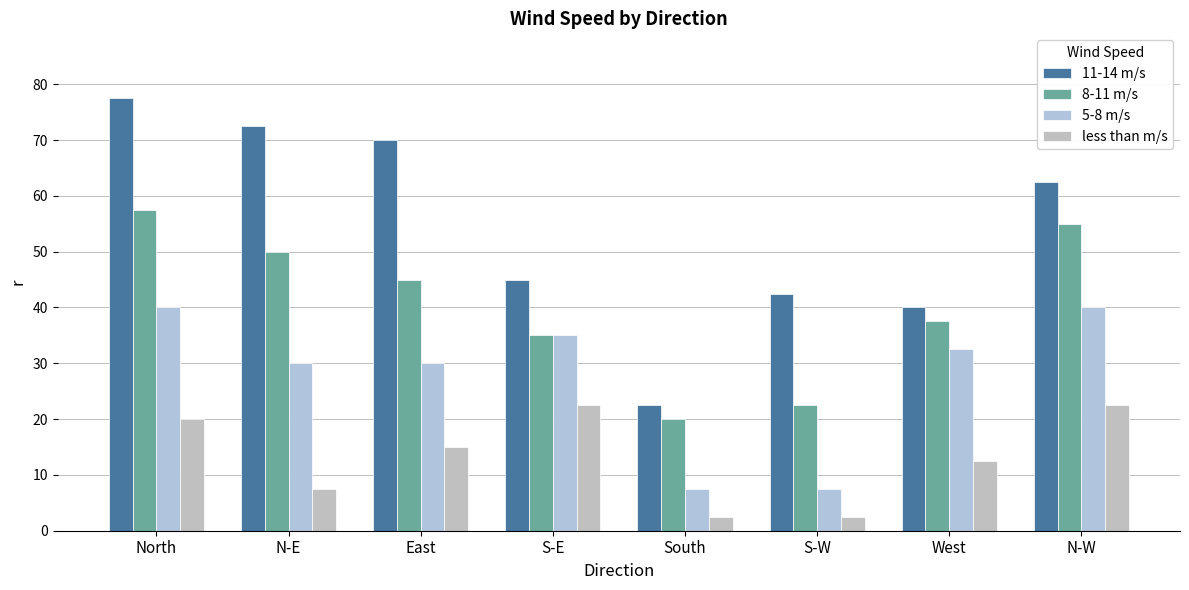

Which series has the largest total across all categories?

11-14 m/s